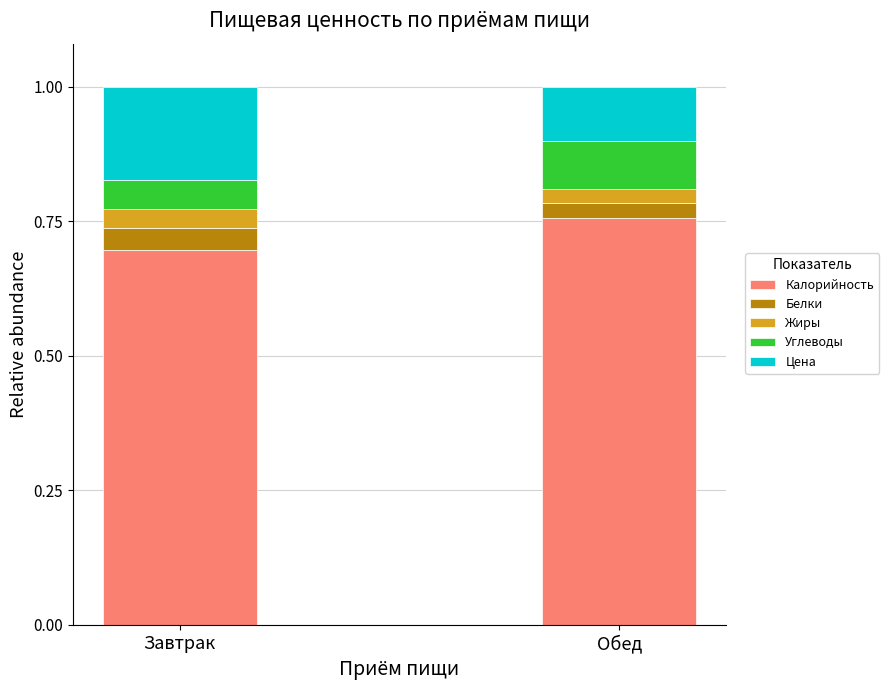

What is the sum of all Калорийность values?

1.5